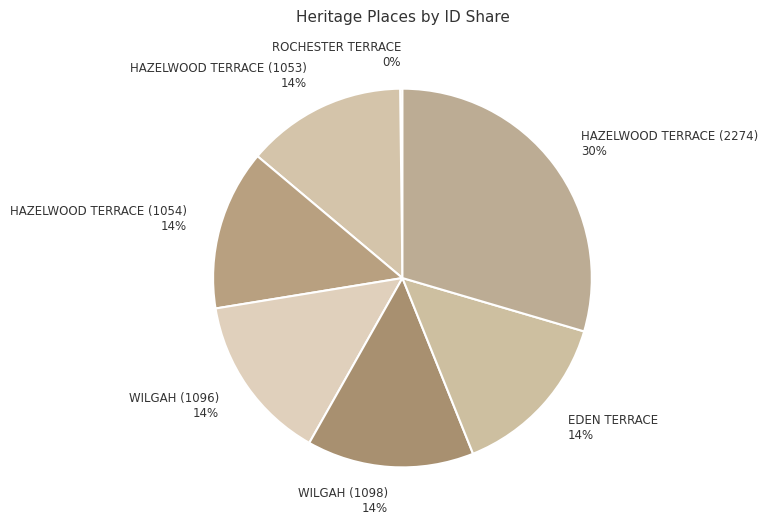

Do WILGAH (1096) and WILGAH (1098) together represent more than half of the pie?

No